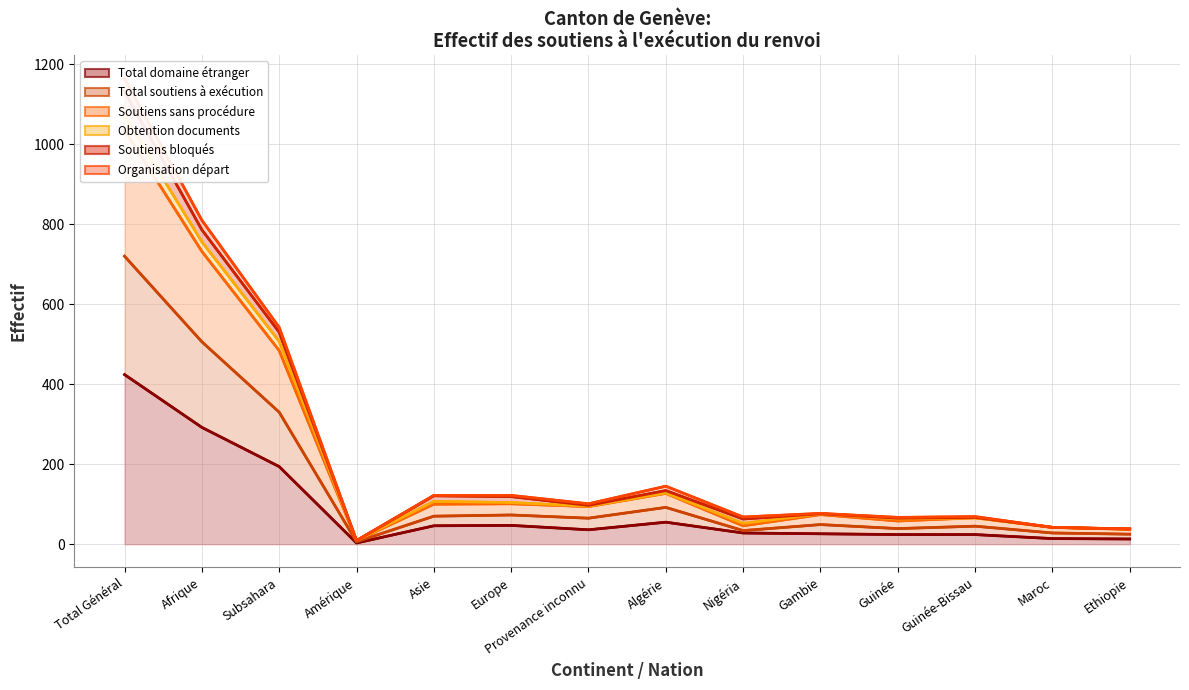

What is the minimum value for Total soutiens à exécution?

9